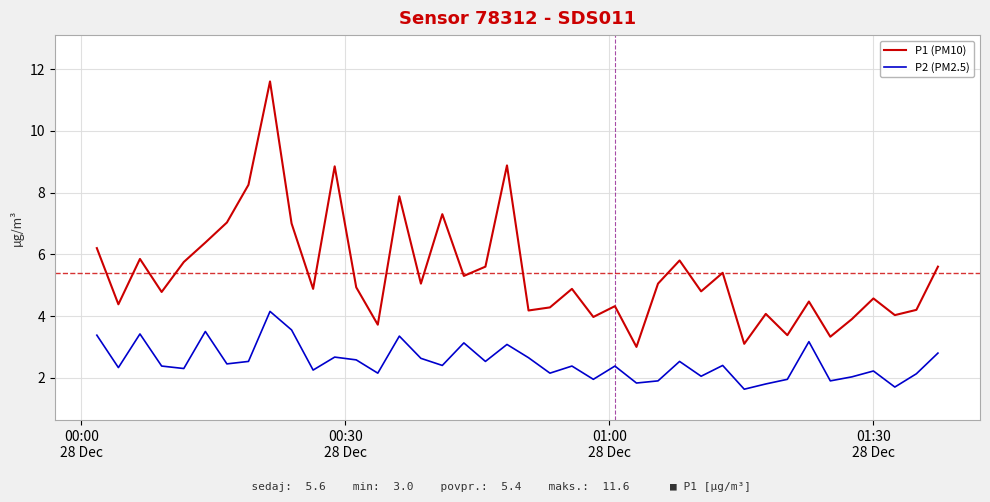

Does the chart have visible grid lines?

Yes